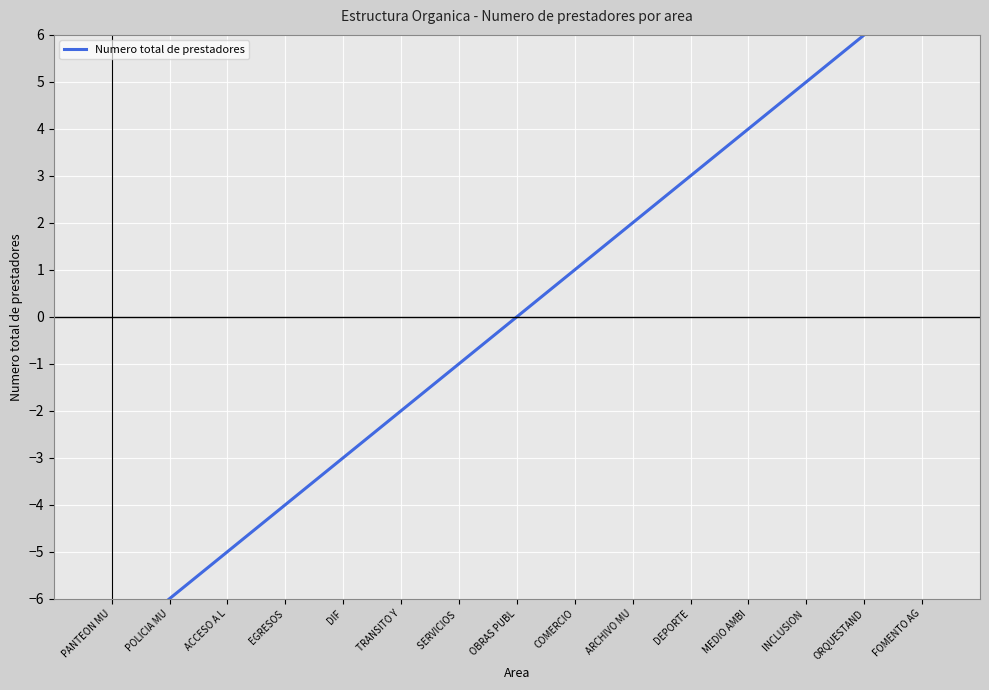

What is the ratio of the value at DEPORTE to the value at COMERCIO?

3.0